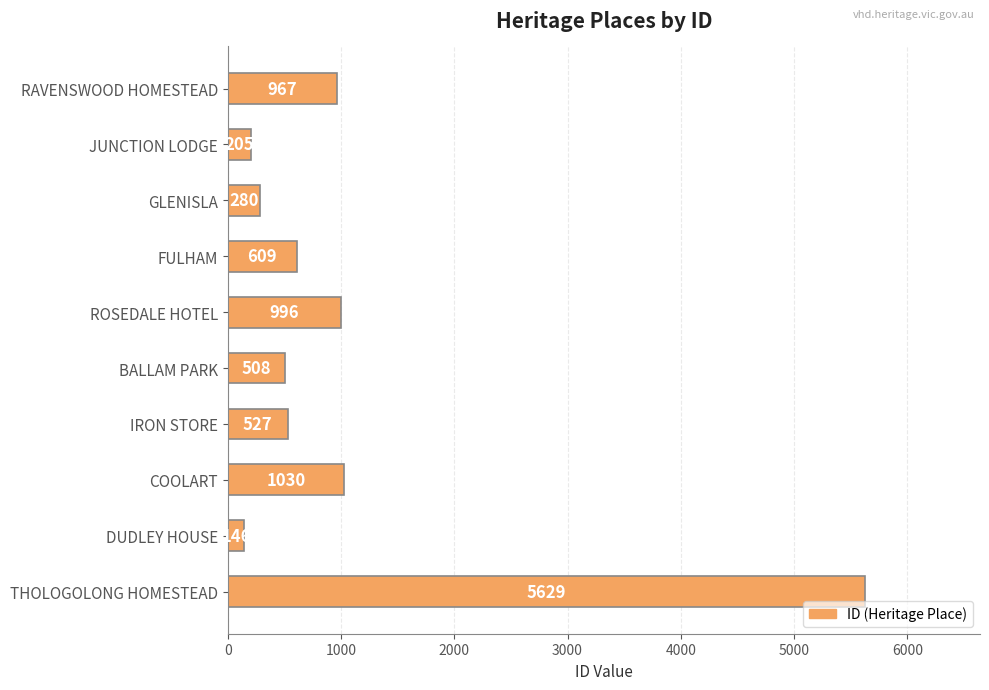

What value does the data have at IRON STORE, to the nearest 10?

530